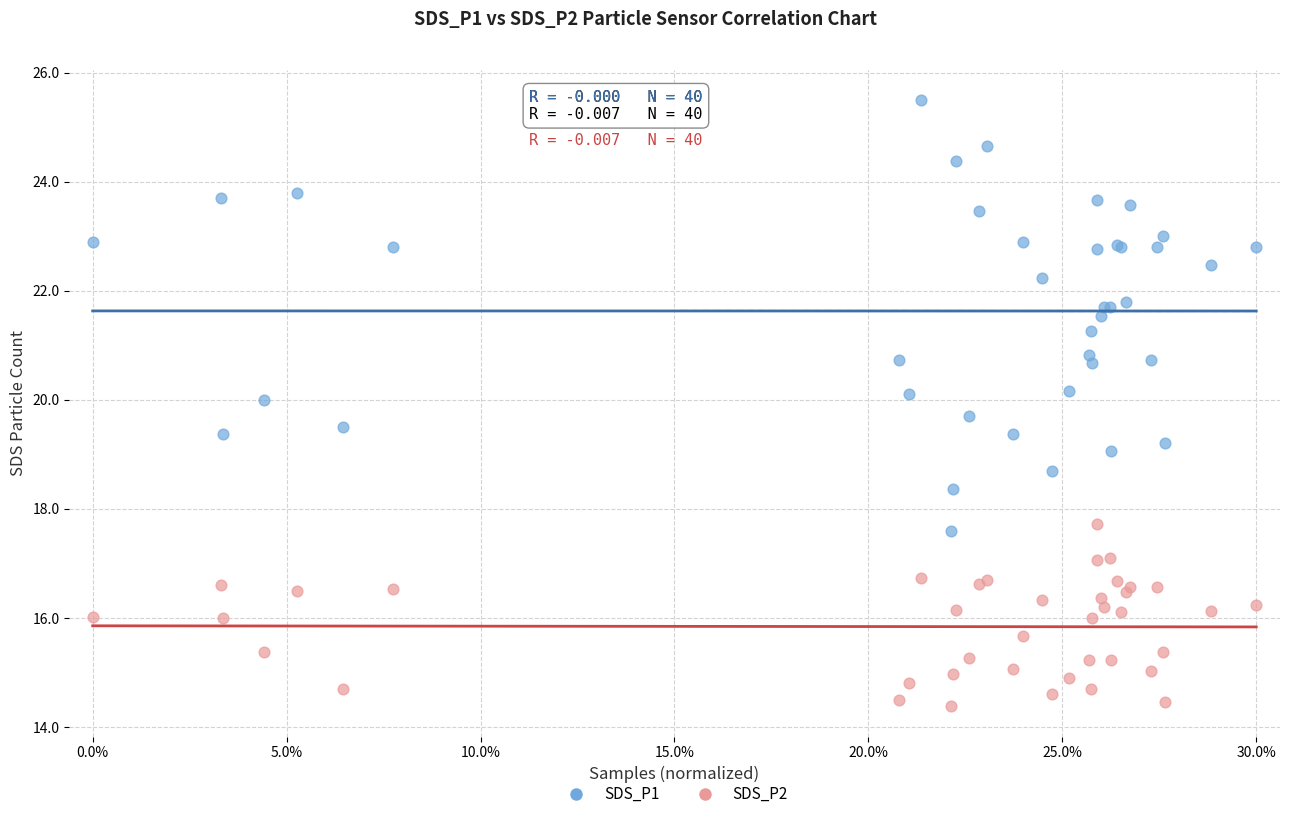

Which series reaches the minimum Y coordinate?

SDS_P2